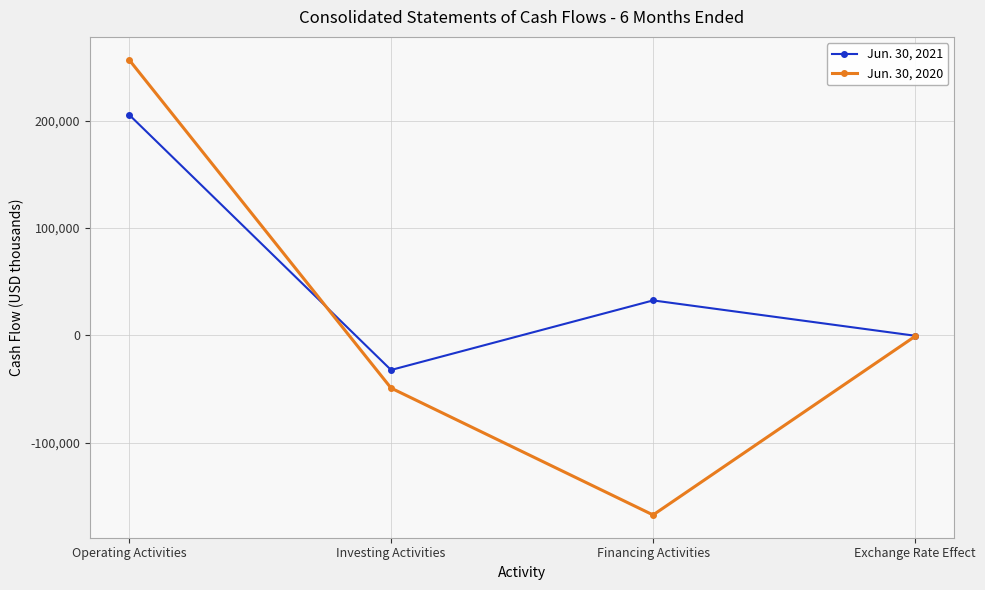

Reading left to right, transcribe all the data shown in this chart.

Jun. 30, 2021: Operating Activities=205561	Investing Activities=-32337	Financing Activities=32476	Exchange Rate Effect=-449
Jun. 30, 2020: Operating Activities=256776	Investing Activities=-49185	Financing Activities=-167402	Exchange Rate Effect=-960